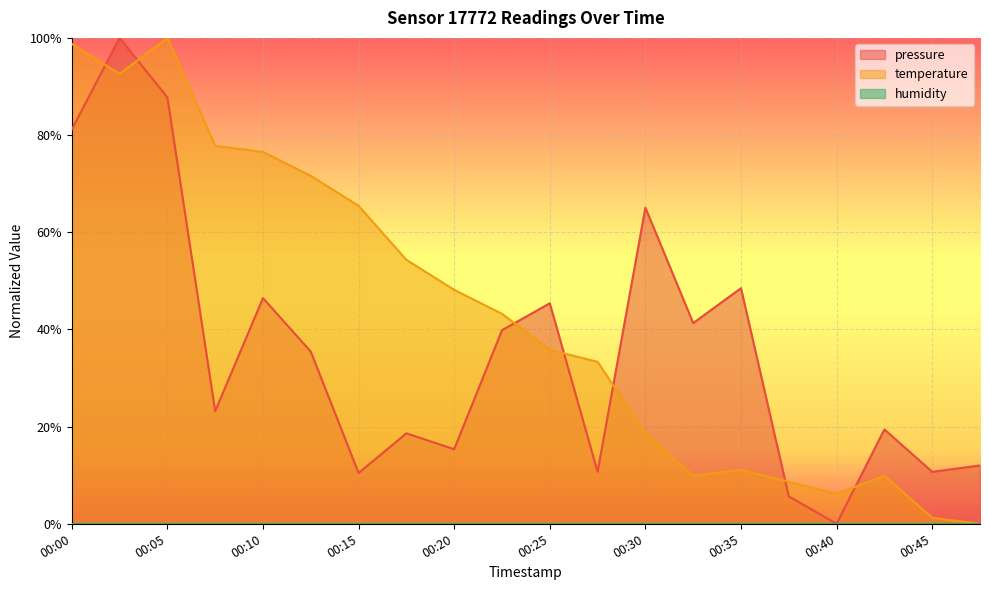

After their last crossing, which series has the higher values: temperature or pressure?

pressure